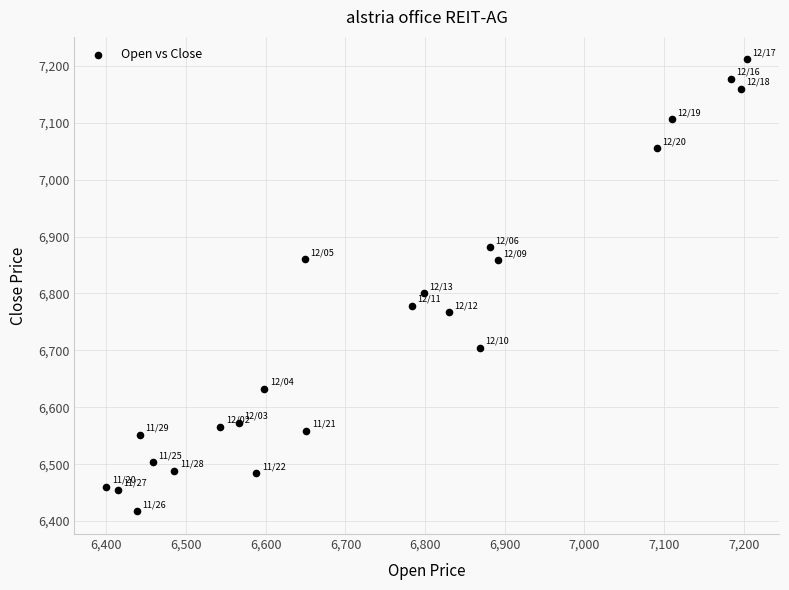

What is the range of X values (max minus min)?

804